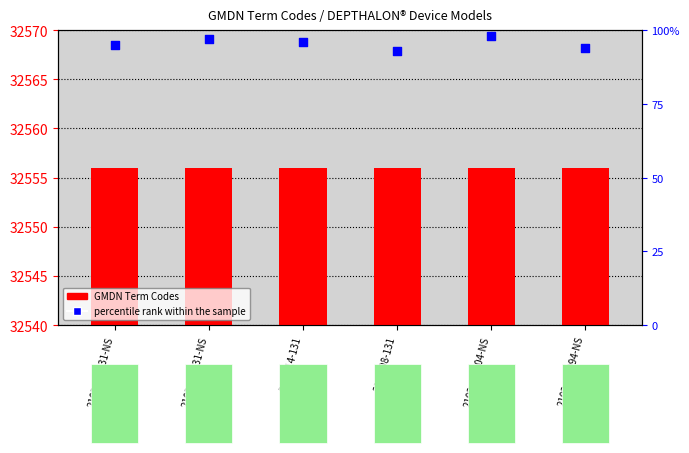

Which series reaches the maximum Y coordinate?

GMDN Term Codes